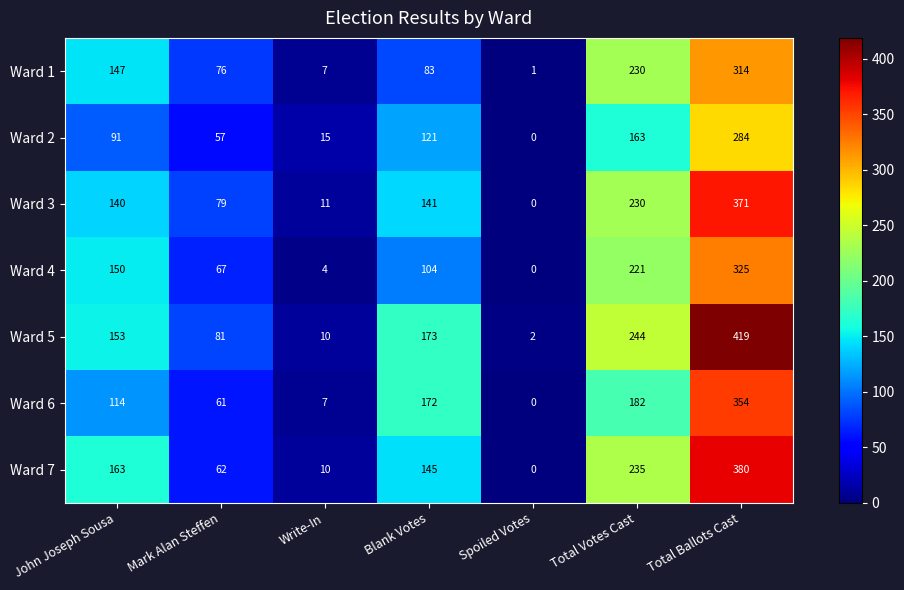

What is the average value of the Ward 3 series?

139